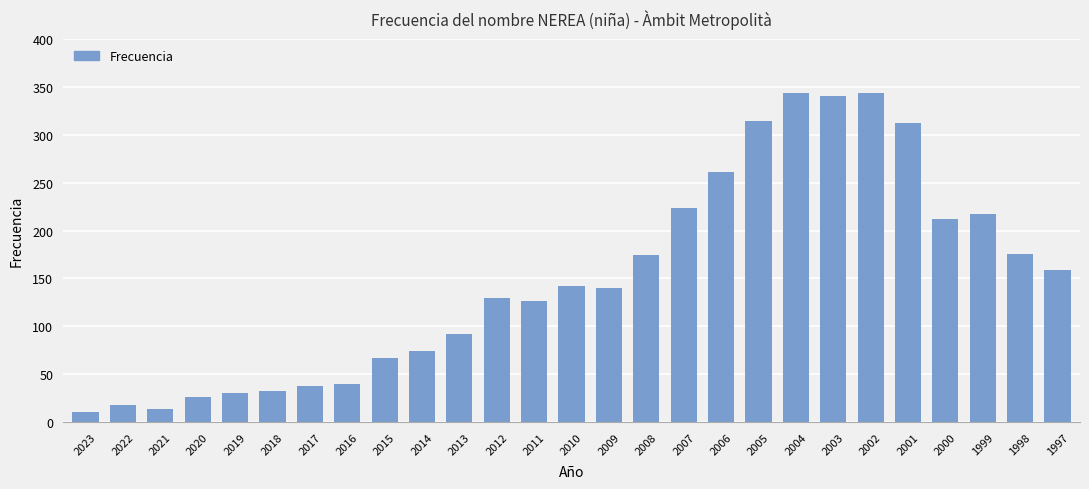

Which has a higher value, 2002 or 2020?

2002